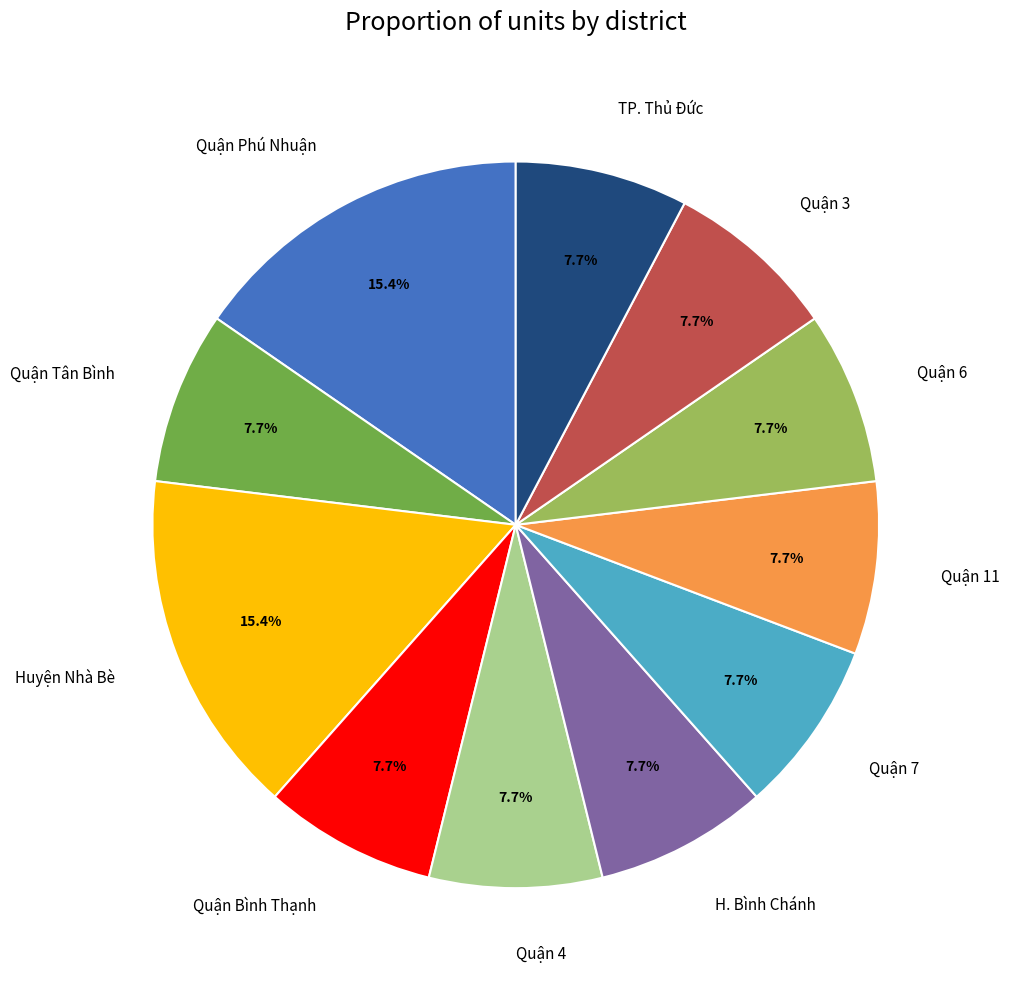

Does Huyện Nhà Bè represent more than half of the total?

No